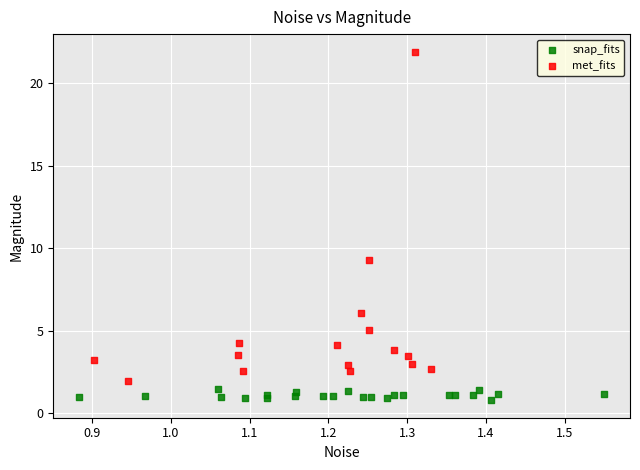

Which series has the largest Y range (max minus min)?

met_fits